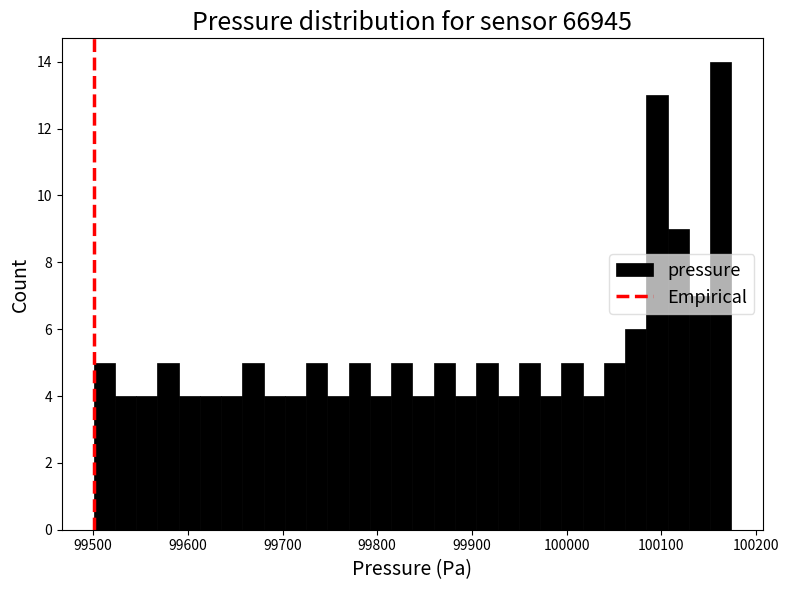

Around what value on the x-axis is the tallest bar? Give the approximate position of its centre, as read against the axis.

100160